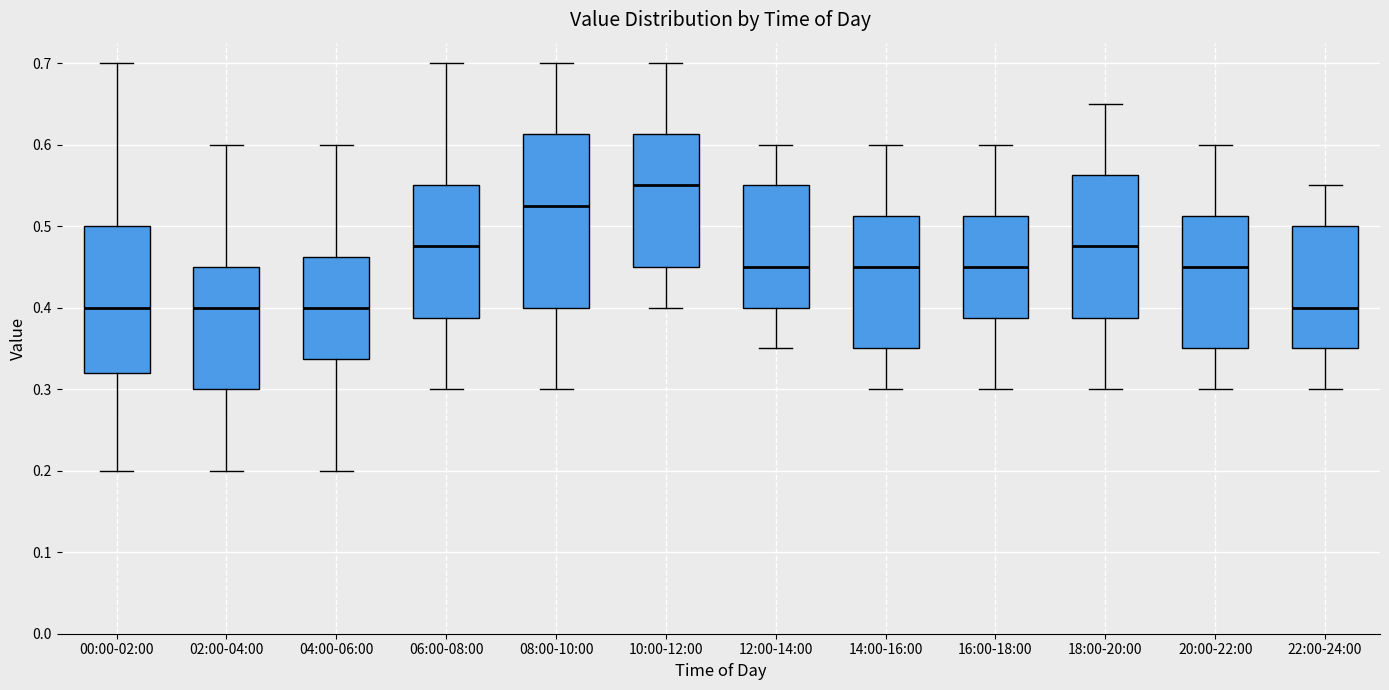

Reading left to right, transcribe this box plot: for each box, give where its median line is, the range the box spans, and where its two whiskers end, as read against the y-axis. The values are not printed on the chart, so give them approximately, as read against the axis.

00:00-02:00: median 0.40, box 0.32 to 0.50, whiskers 0.20 to 0.70
02:00-04:00: median 0.40, box 0.30 to 0.45, whiskers 0.20 to 0.60
04:00-06:00: median 0.40, box 0.34 to 0.46, whiskers 0.20 to 0.60
06:00-08:00: median 0.48, box 0.39 to 0.55, whiskers 0.30 to 0.70
08:00-10:00: median 0.53, box 0.40 to 0.61, whiskers 0.30 to 0.70
10:00-12:00: median 0.55, box 0.45 to 0.61, whiskers 0.40 to 0.70
12:00-14:00: median 0.45, box 0.40 to 0.55, whiskers 0.35 to 0.60
14:00-16:00: median 0.45, box 0.35 to 0.51, whiskers 0.30 to 0.60
16:00-18:00: median 0.45, box 0.39 to 0.51, whiskers 0.30 to 0.60
18:00-20:00: median 0.48, box 0.39 to 0.56, whiskers 0.30 to 0.65
20:00-22:00: median 0.45, box 0.35 to 0.51, whiskers 0.30 to 0.60
22:00-24:00: median 0.40, box 0.35 to 0.50, whiskers 0.30 to 0.55